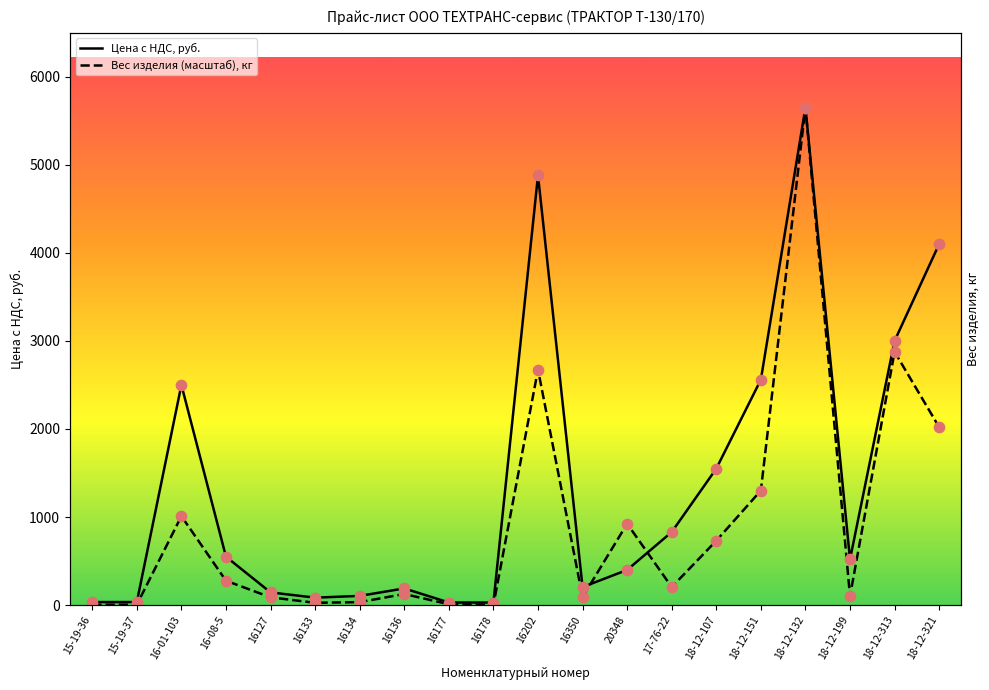

Which series has the largest Y range (max minus min)?

Вес изделия